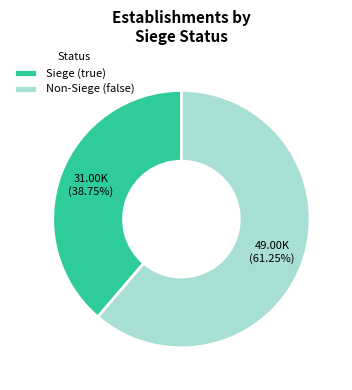

How many segments does this pie chart have?

2